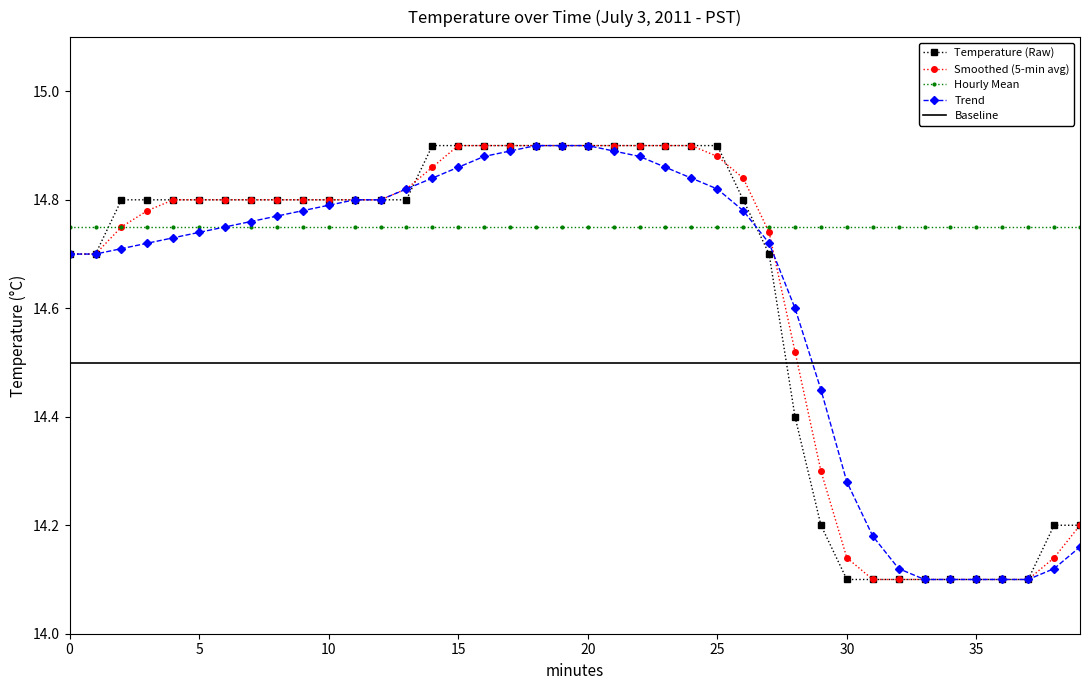

True or false: Hourly Mean and Temperature (Raw) cross at least once.

True